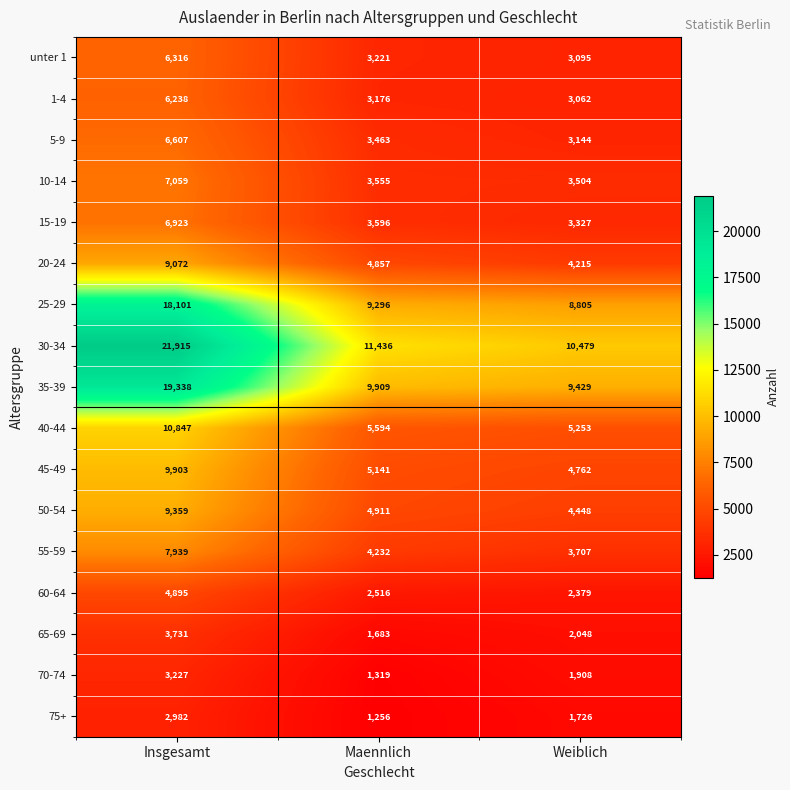

What is the total value across all series at Weiblich?

75291